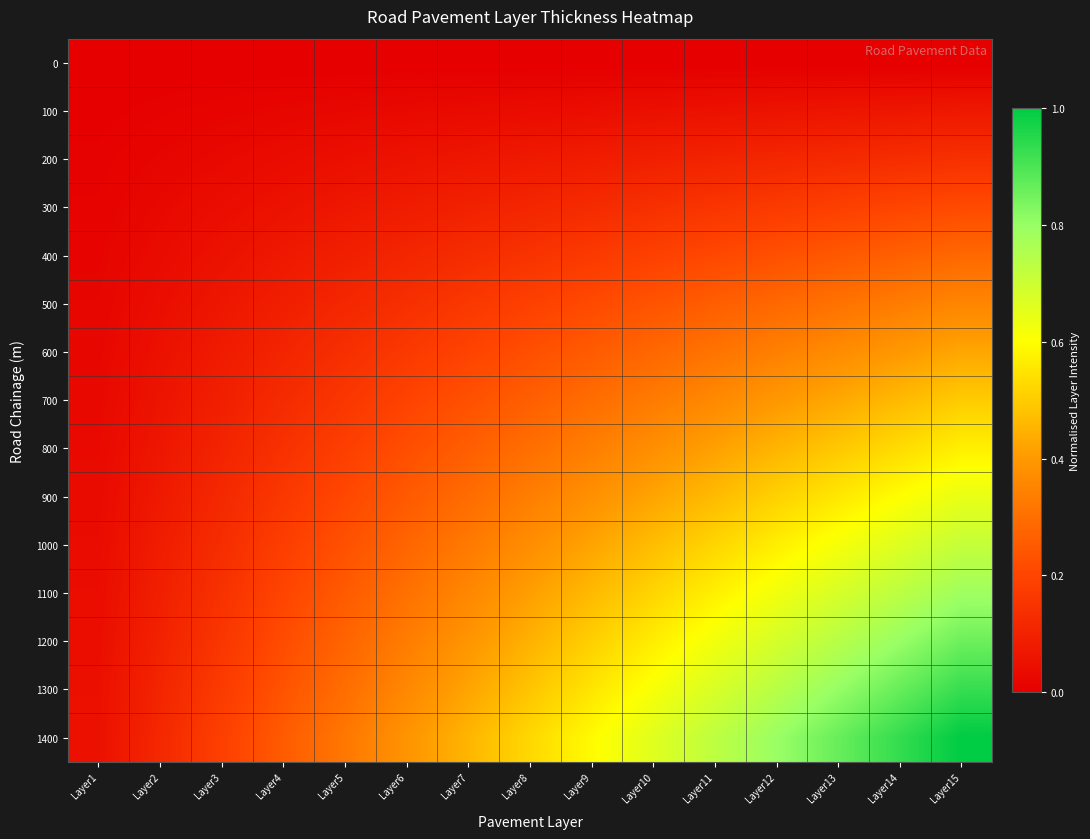

What is the maximum value shown in the chart?

1.0